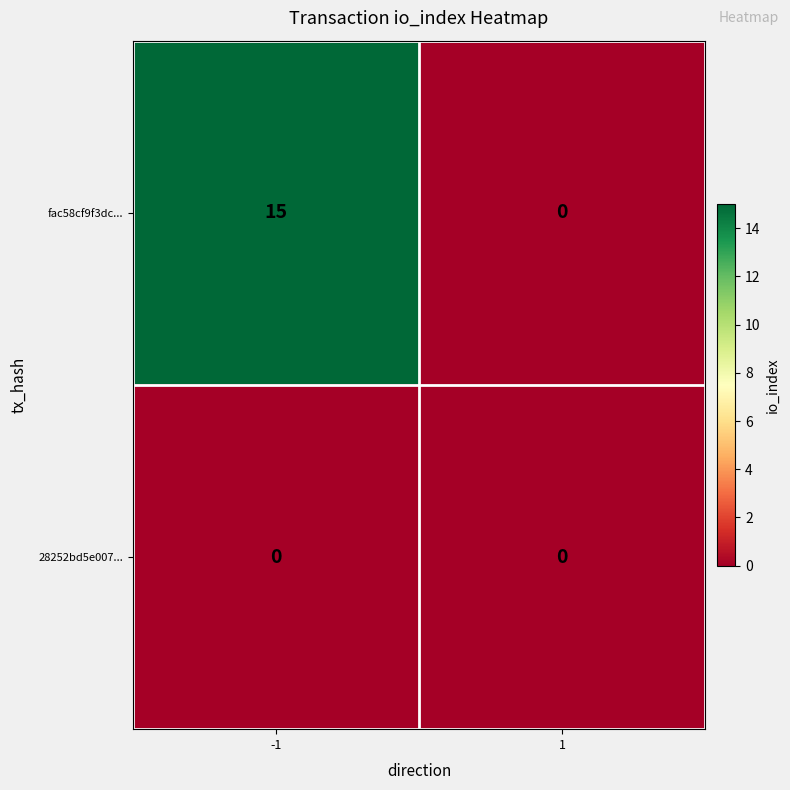

List the series in order of their peak value, lowest first.

28252bd5e007..., fac58cf9f3dc...